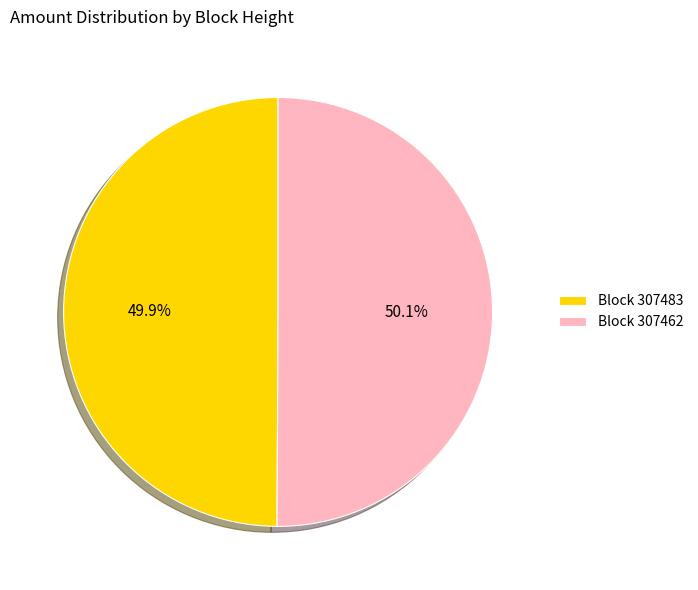

What percentage do Block 307483 and Block 307462 together represent?

100.0%